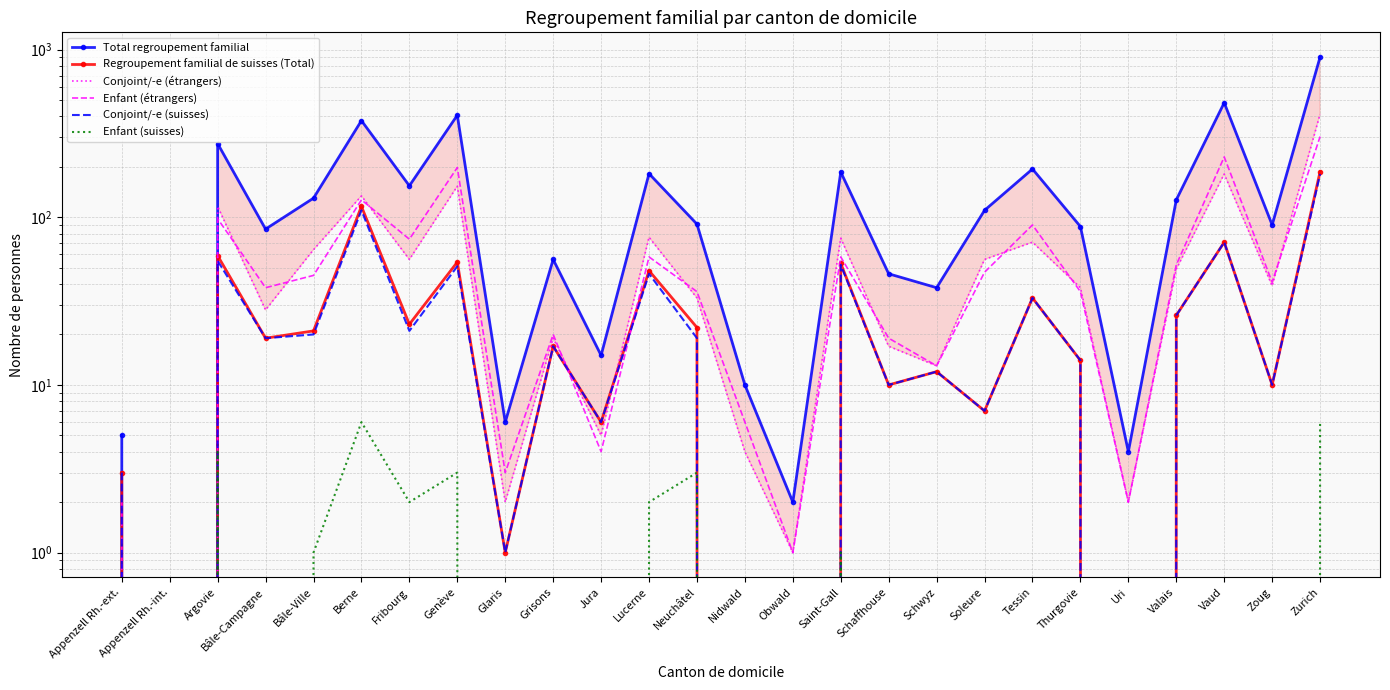

At which category does Enfant (étrangers) reach its first local valley?

Appenzell Rh.-int.